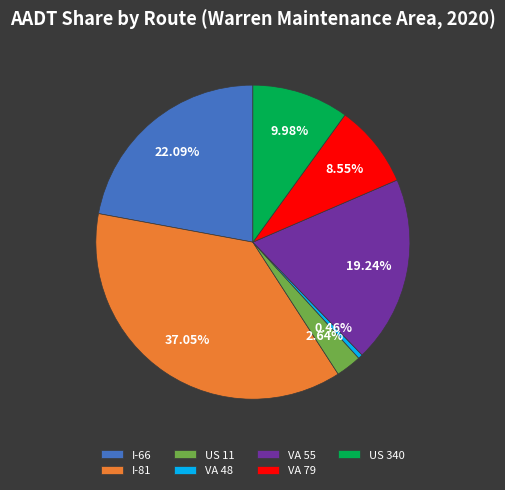

To the nearest percent, what portion does US 340 represent?

10%